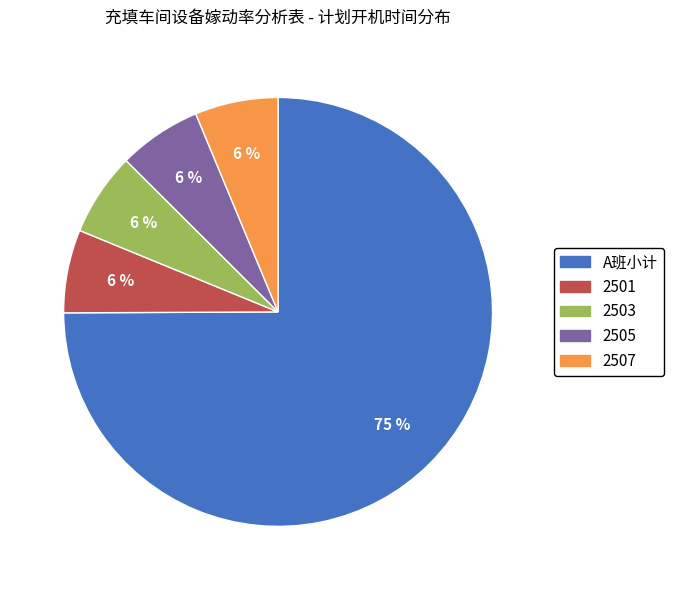

Which slice is the largest?

A班小计